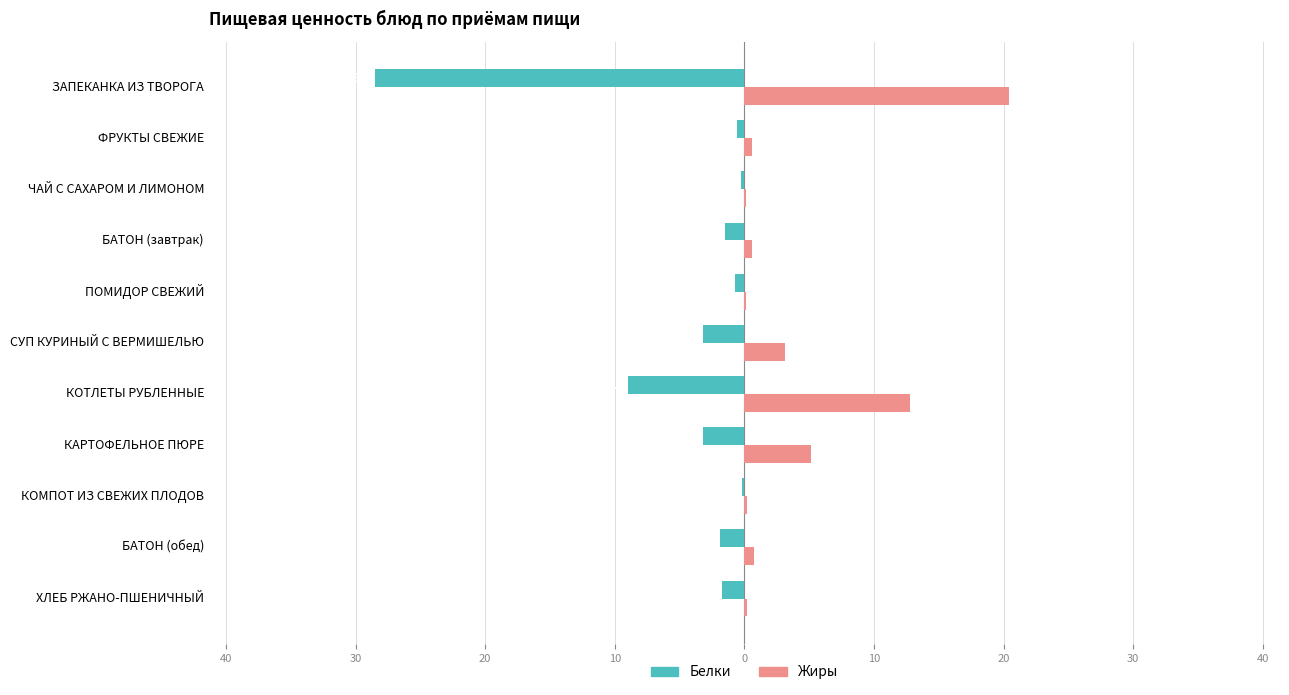

What is the smallest value displayed?

-28.5